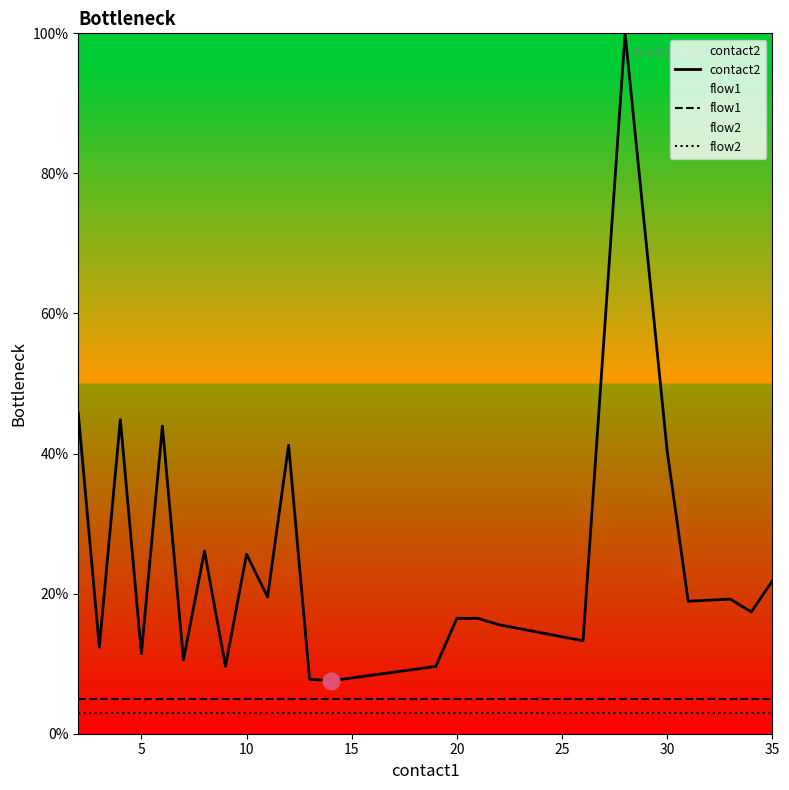

Does the chart display data point markers on the line(s)?

No